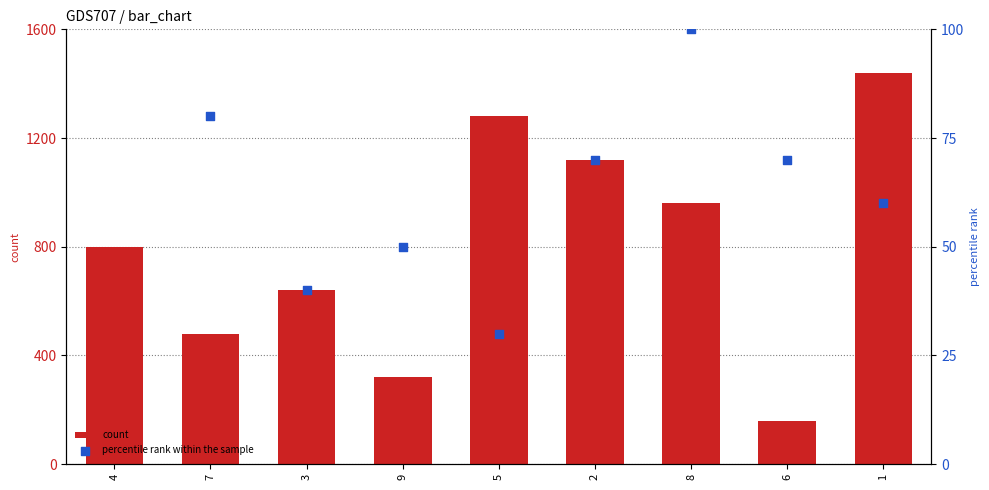

Which series has the largest total across all categories?

count